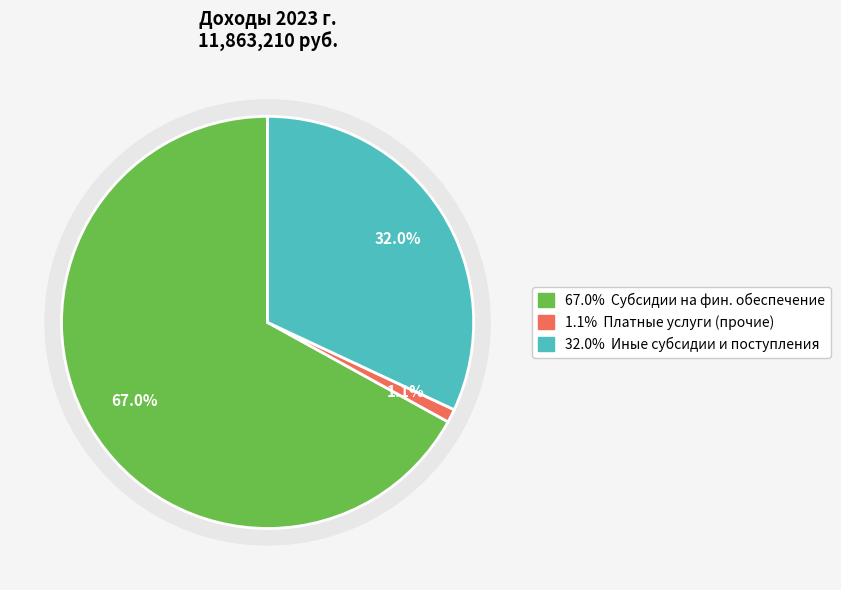

Which has a higher value, Субсидии на финансовое обеспечение or Иные субсидии?

Субсидии на финансовое обеспечение